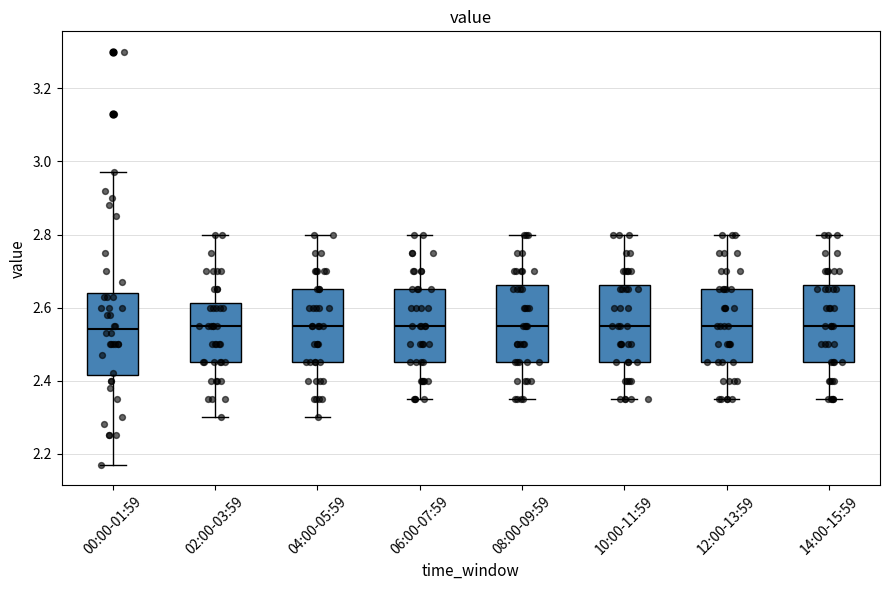

Where does the lower whisker of the box for 02:00-03:59 end on the y-axis? The values are not printed on the chart, so give them approximately, as read against the axis.

2.30